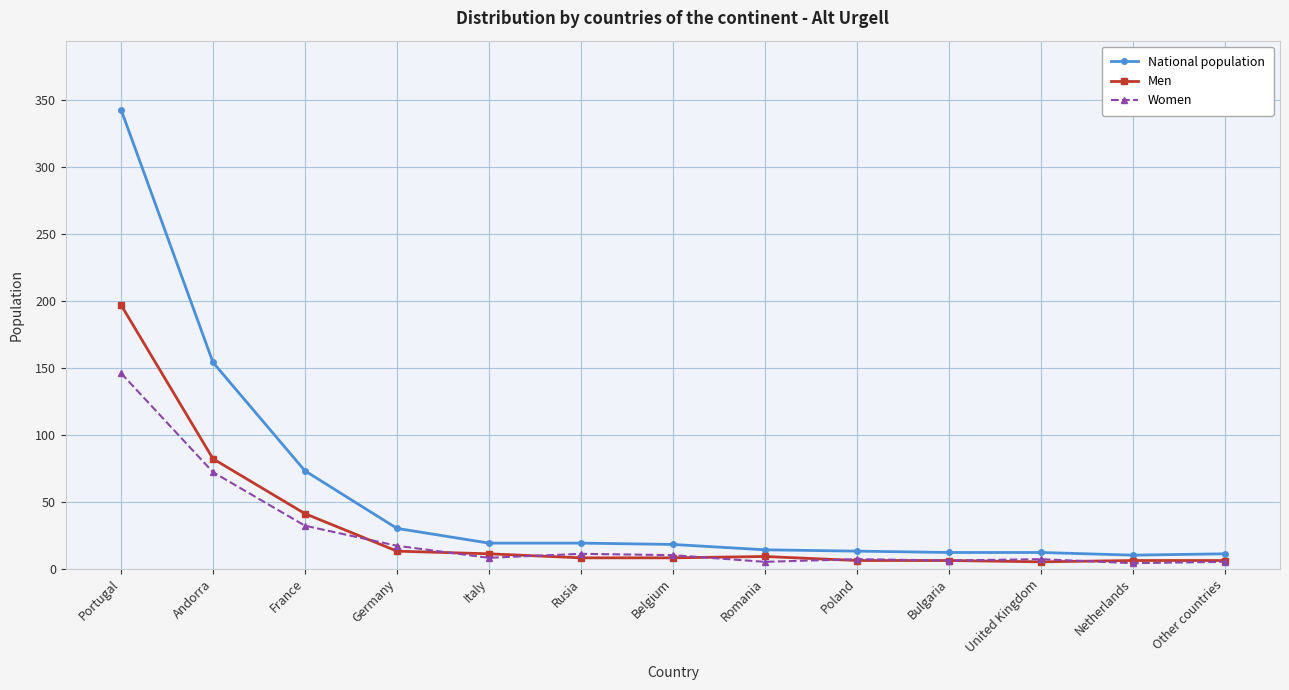

List the series in order of their peak value, lowest first.

Women, Men, National population